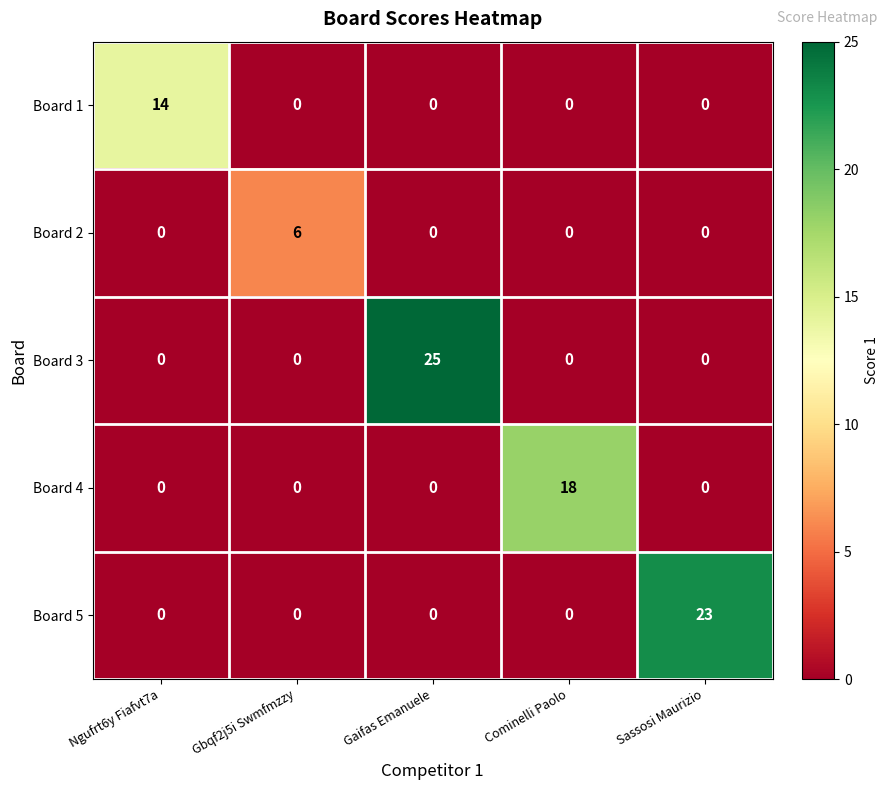

What is the difference between the maximum and minimum values in the Board 4 series?

18